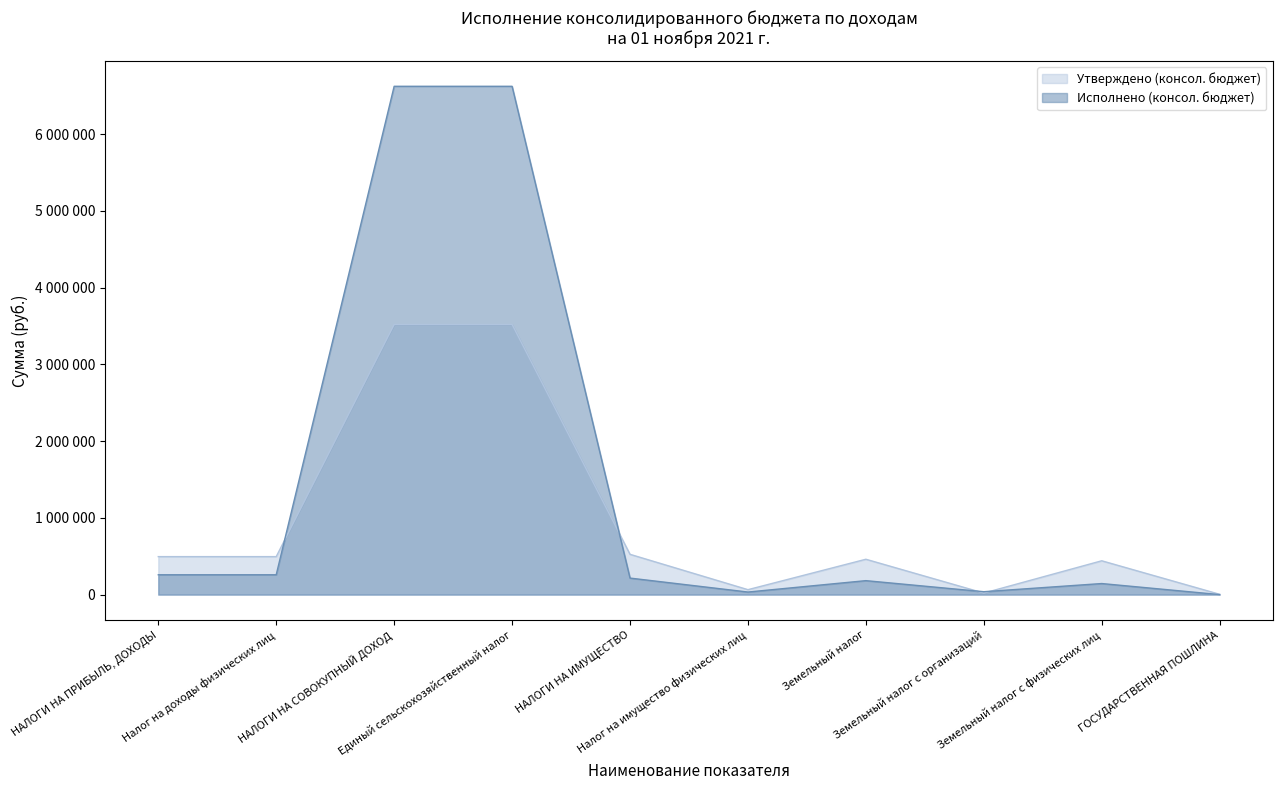

What is the difference between the maximum and minimum values in the Исполнено (консол. бюджет) series?

6625085.4